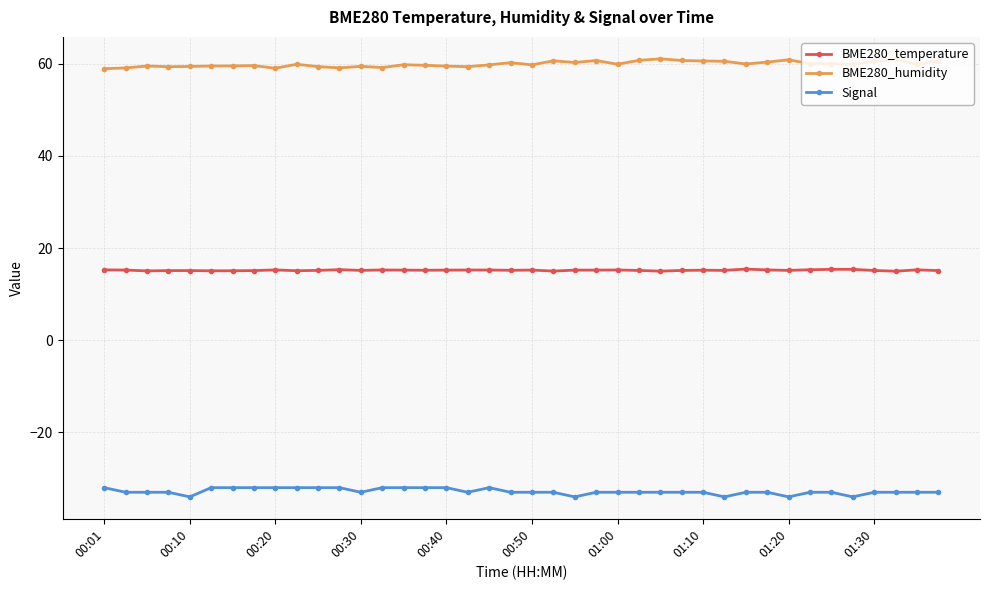

What is the sum of all BME280_temperature values?

607.7